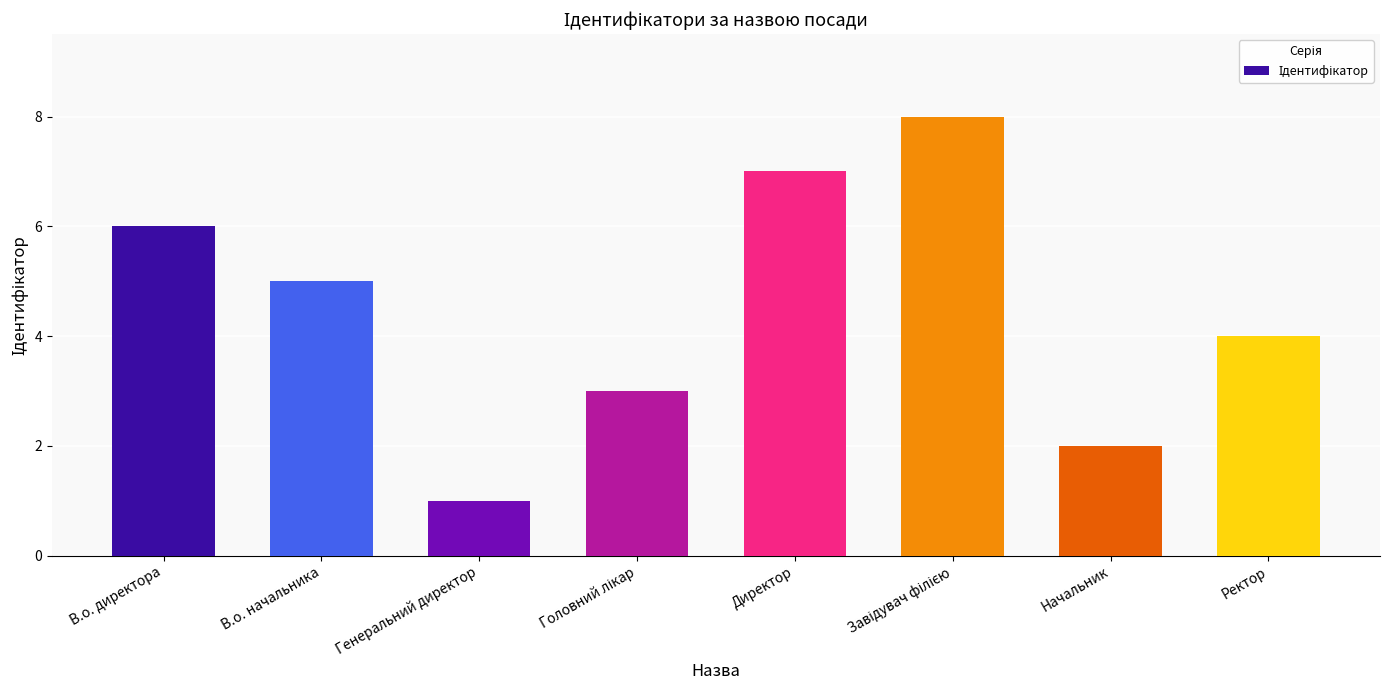

Between В.о. директора and Генеральний директор, which is larger?

В.о. директора